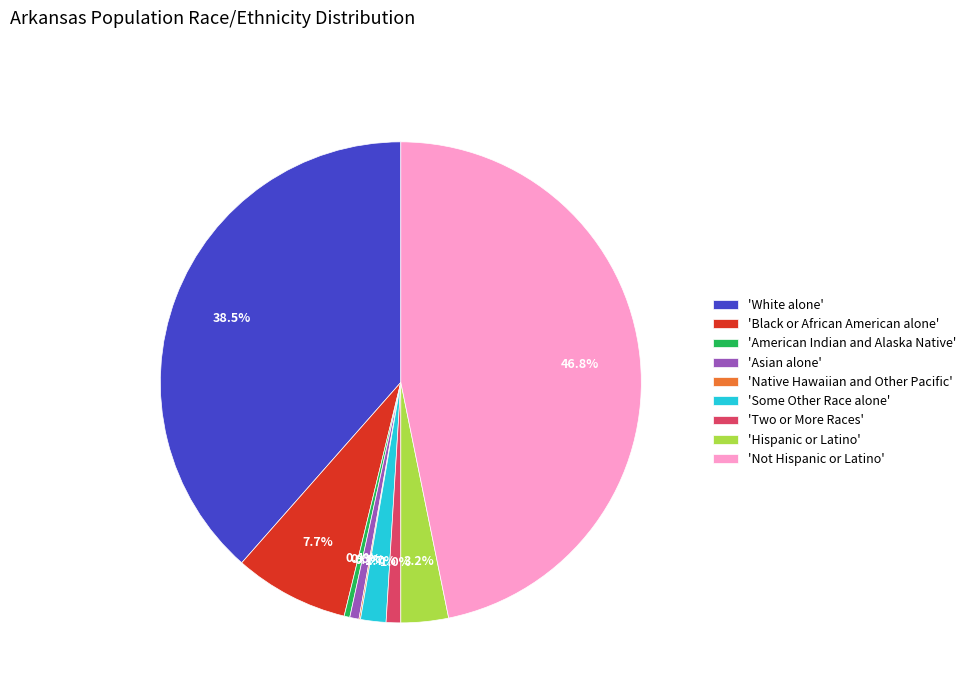

Is there any slice that represents more than half of the pie?

No